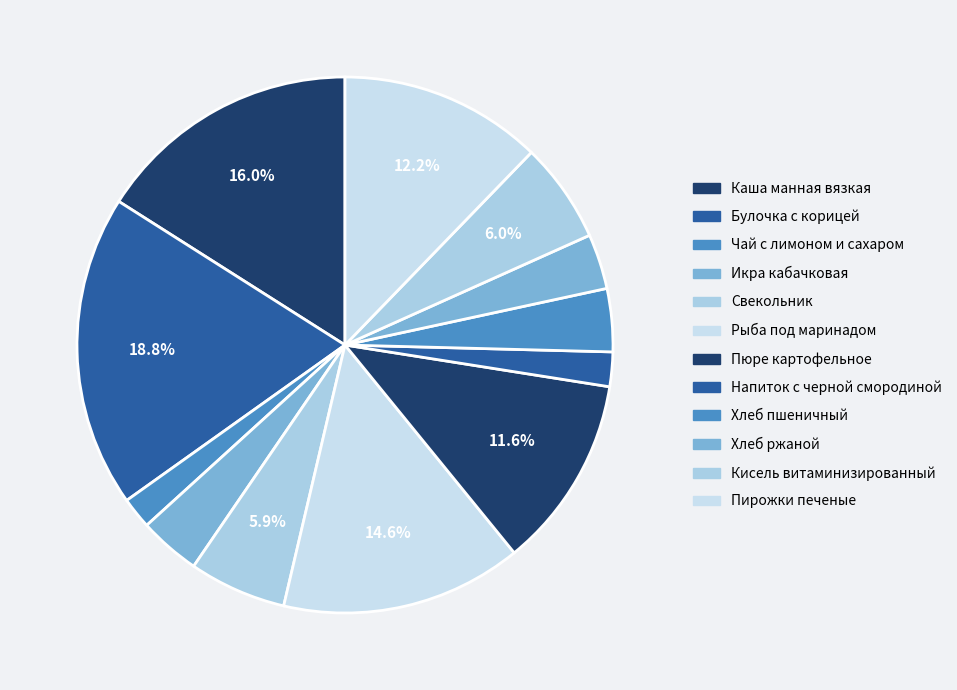

The Напиток с черной смородиной slice represents 1% of the pie. True or false?

False